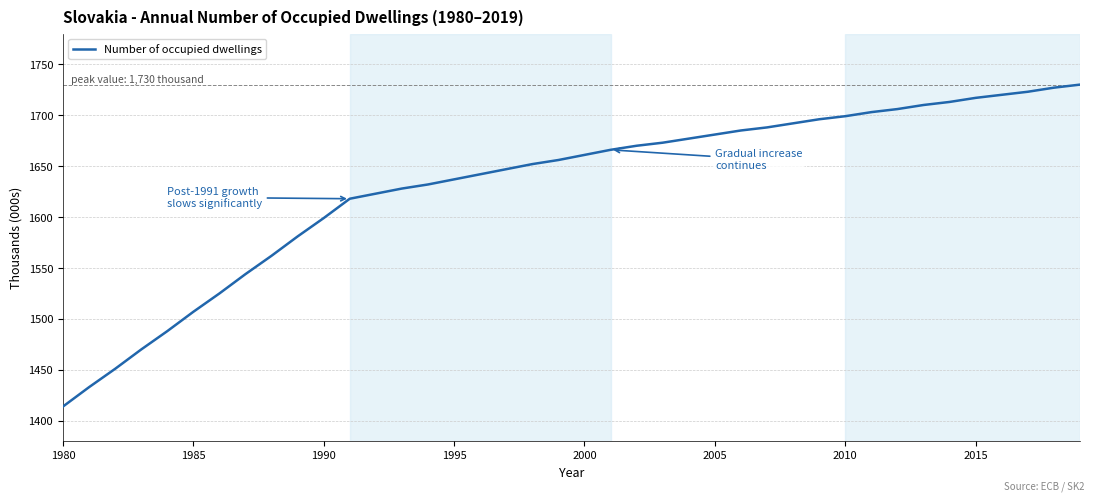

What is the smallest value displayed?

1414